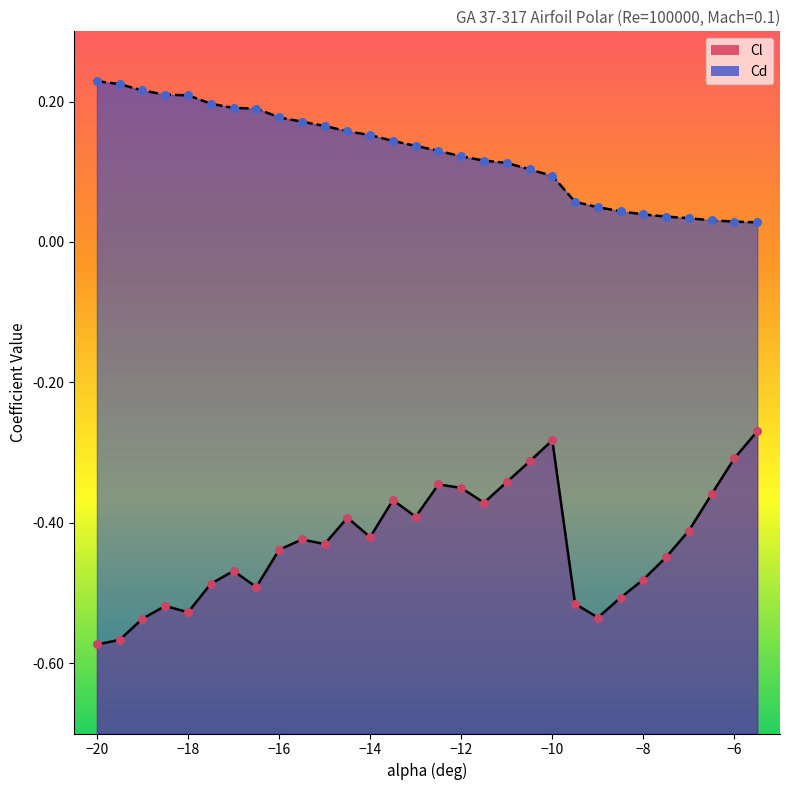

Which series contains the highest Y value?

Cd